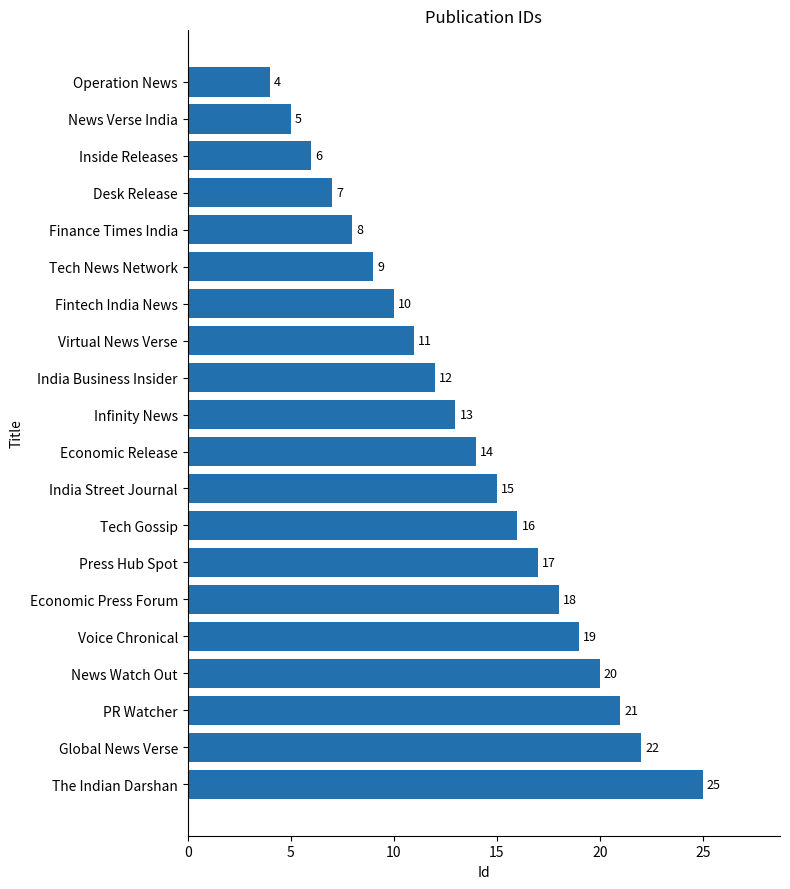

How many data points does each series have?

20